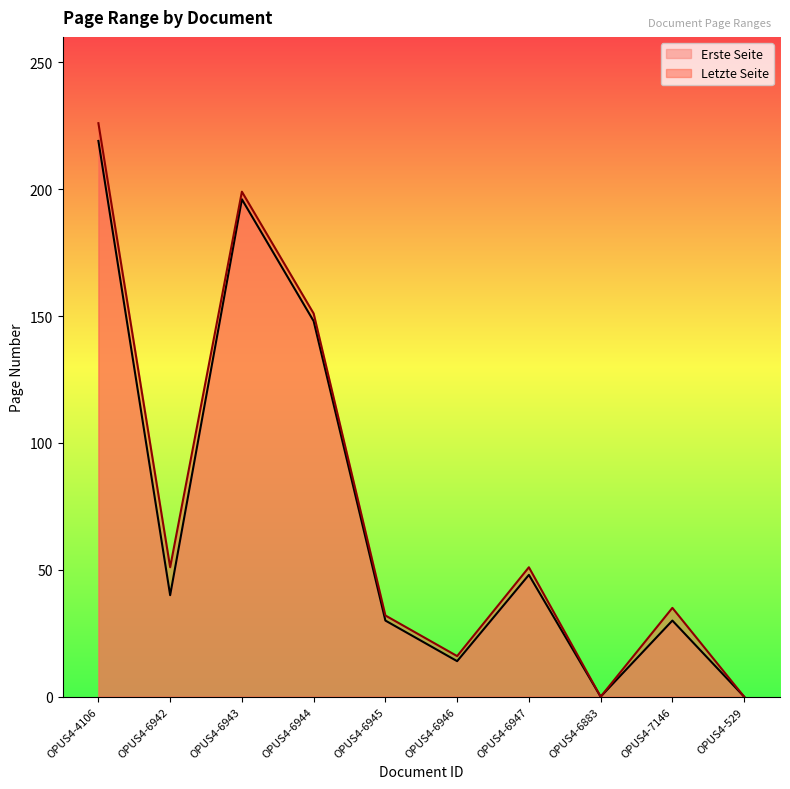

What is the label of the 6th point from the right?

OPUS4-6945